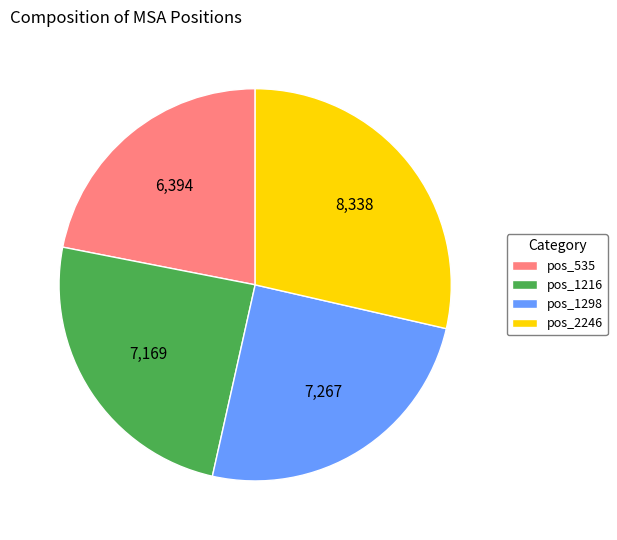

The pos_535 slice represents 22% of the pie. True or false?

True